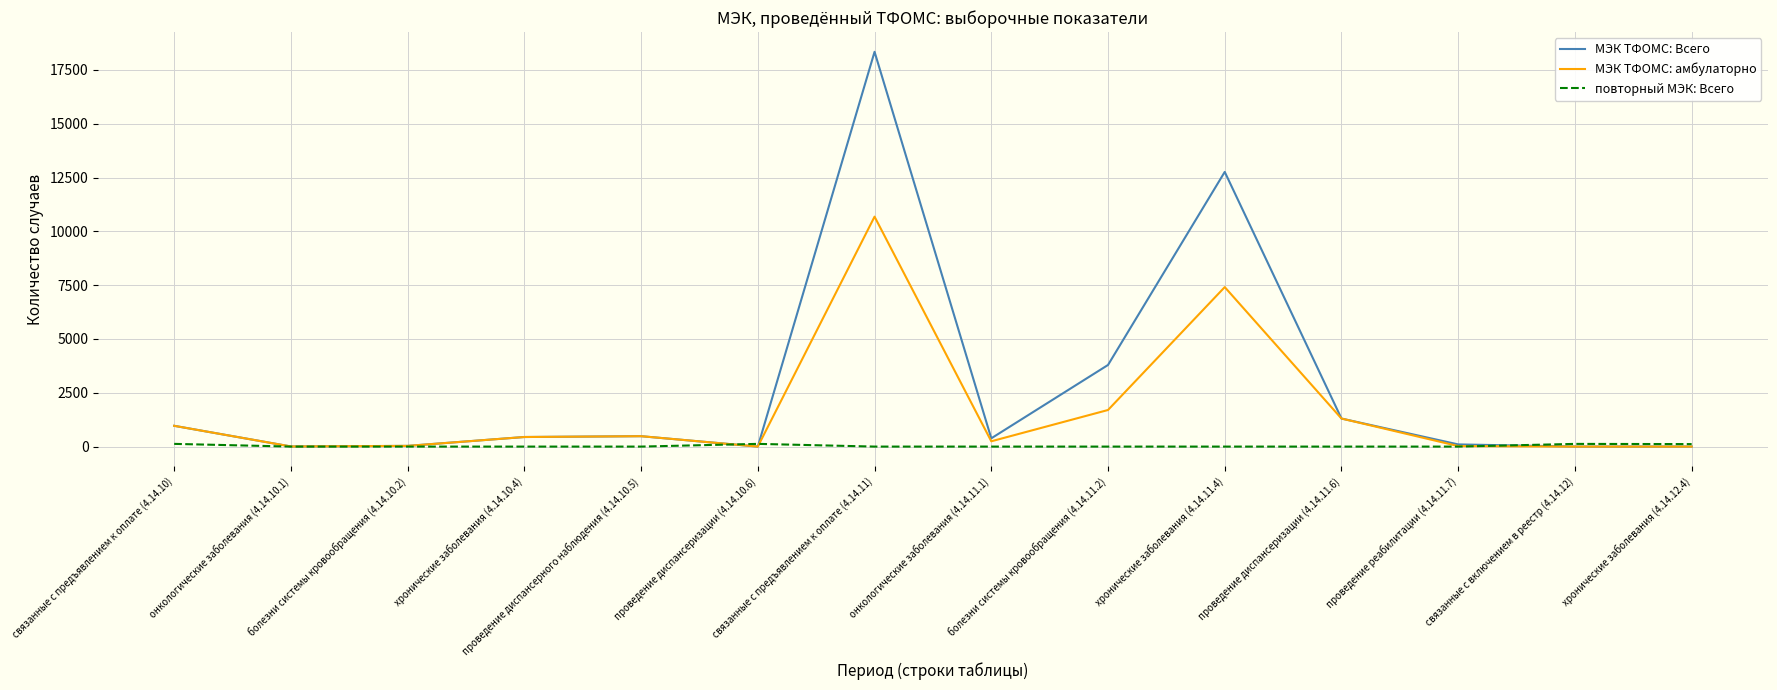

Which series has the largest range (max minus min)?

МЭК ТФОМС: Всего